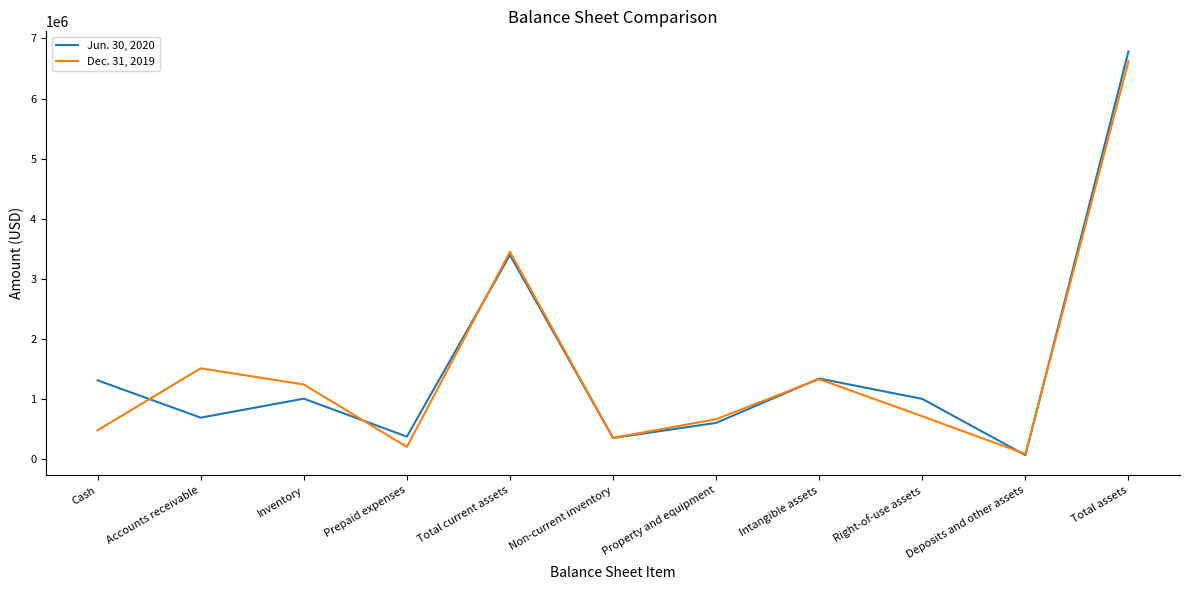

Read the Dec. 31, 2019 value at Inventory, to the nearest 50.

1246000